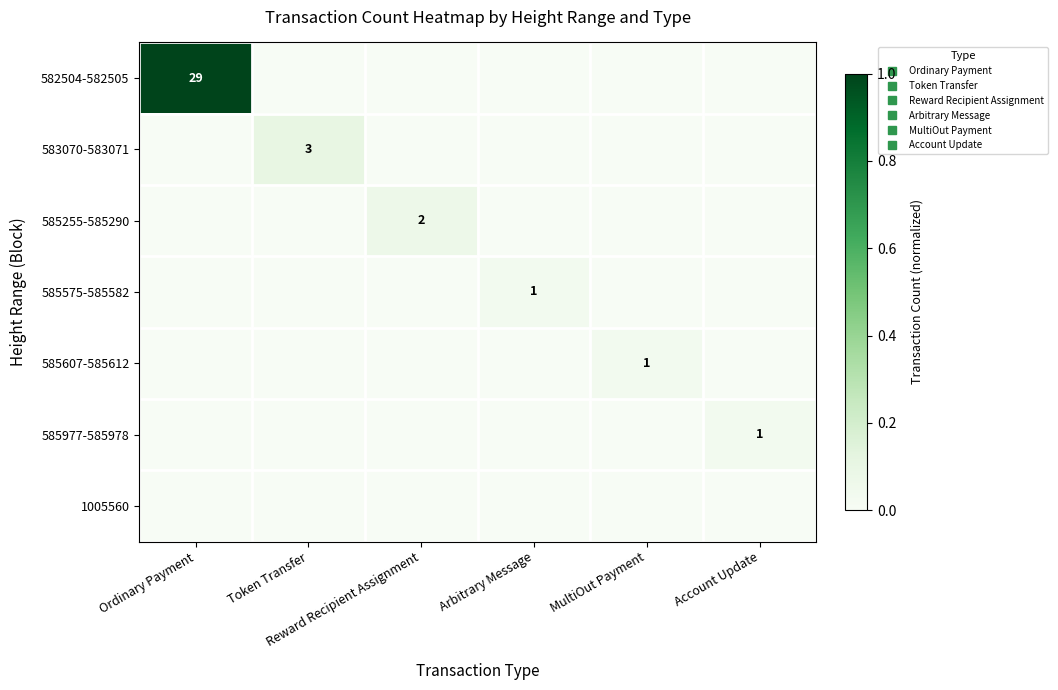

At which category is the sum across all series the highest?

Ordinary Payment